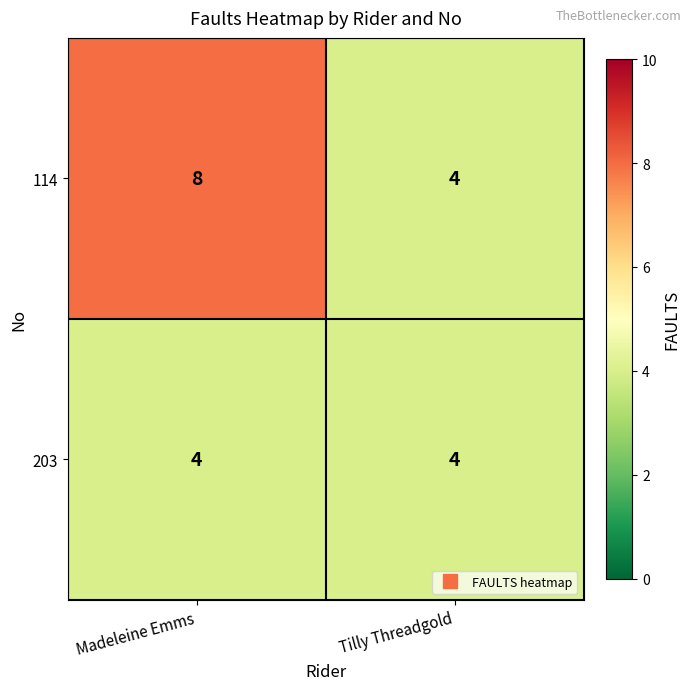

Which series has the largest total across all categories?

114